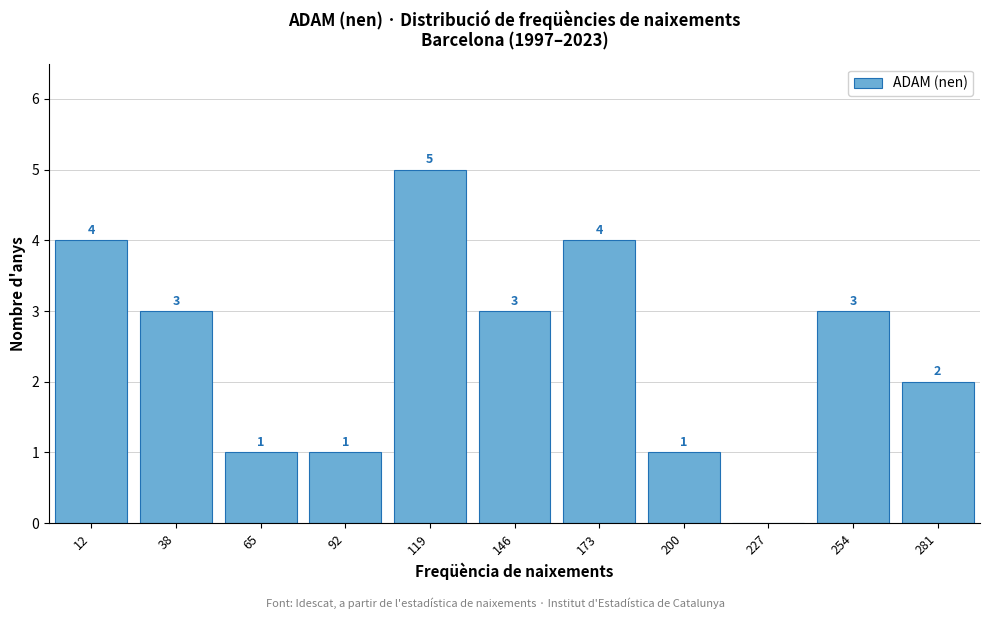

Reading right to left, transcribe all the data shown in this chart.

281=2	254=3	227=0	200=1	173=4	146=3	119=5	92=1	65=1	38=3	12=4